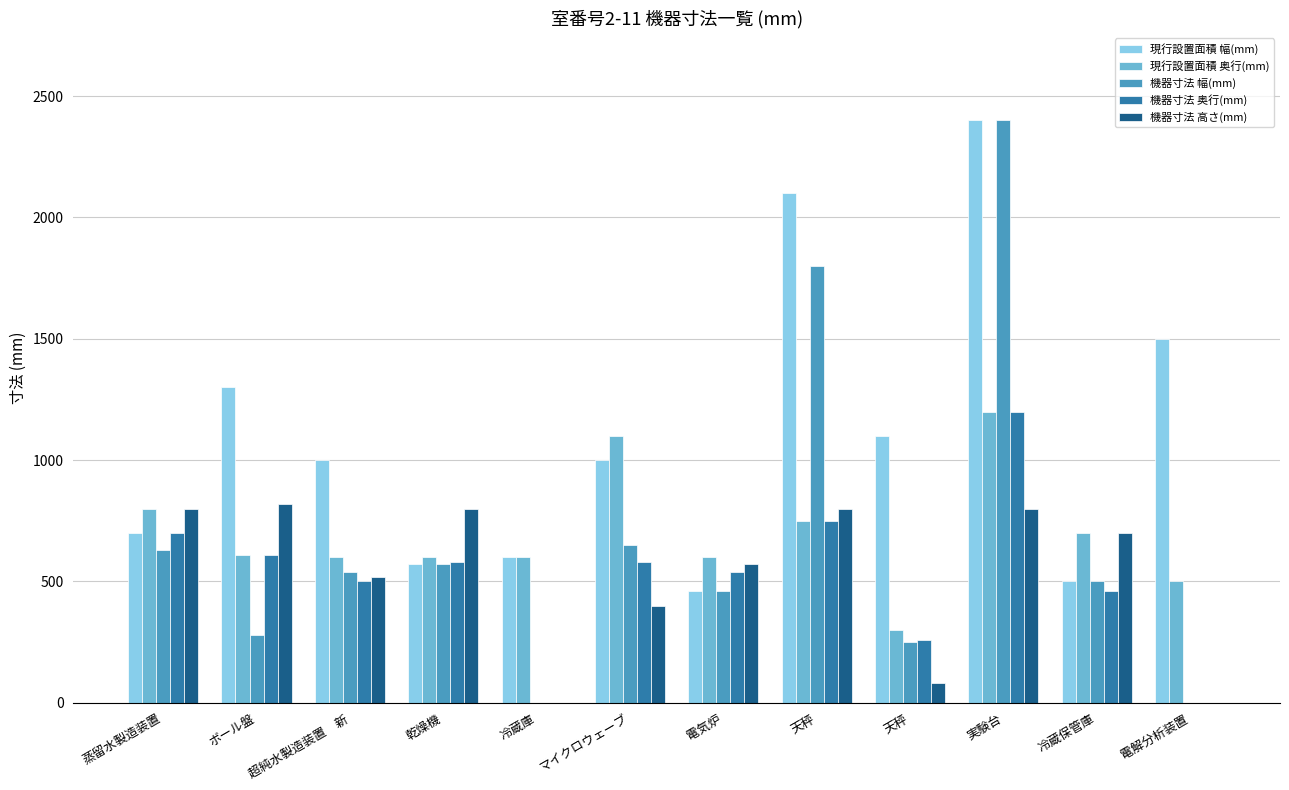

What are all the series names shown in the legend?

現行設置面積 幅(mm), 現行設置面積 奥行(mm), 機器寸法 幅(mm), 機器寸法 奥行(mm), 機器寸法 高さ(mm)